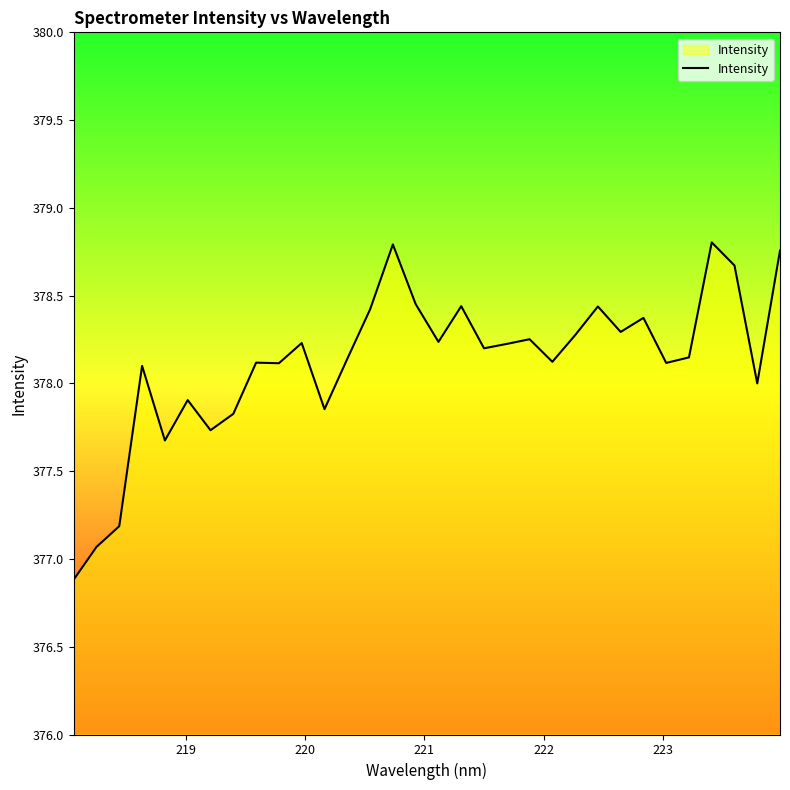

What is the minimum value shown in the chart?

376.9